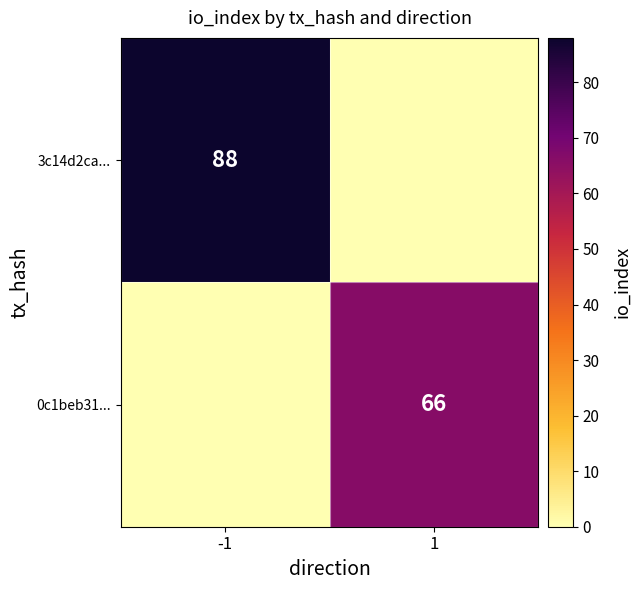

Is the value of 3c14d2ca... at -1 greater than the value of 0c1beb31... at 1?

Yes